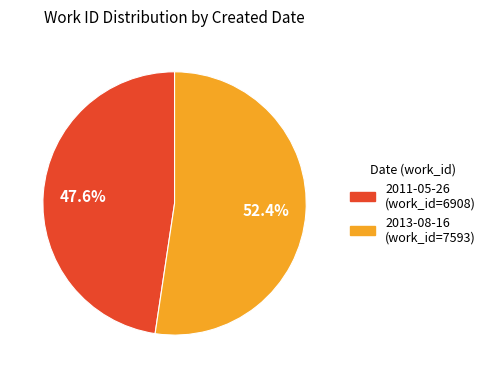

True or false: 2013-08-16 accounts for 66% of the total.

False